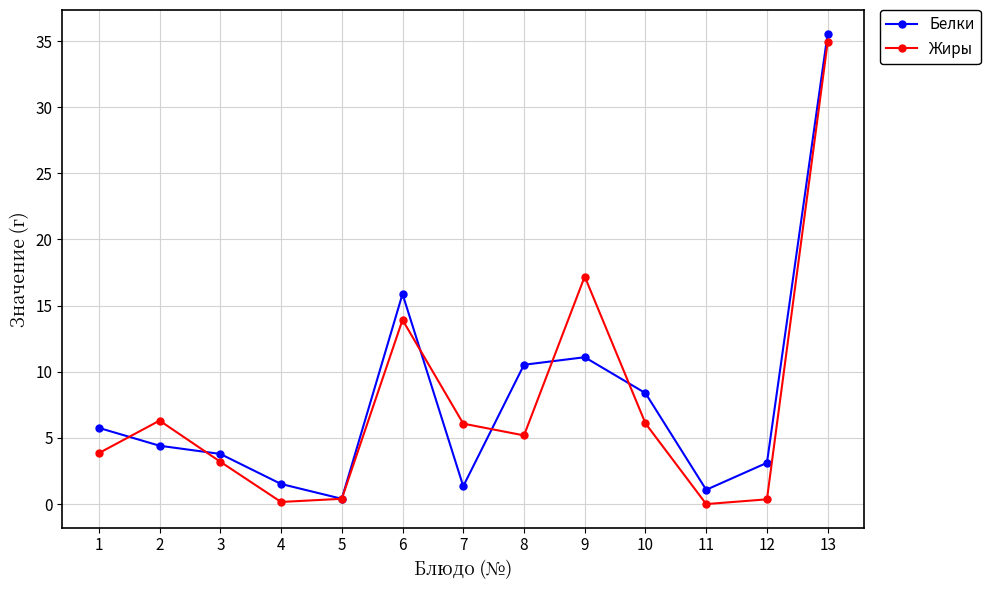

List the series in order of their peak value, lowest first.

Жиры, Белки